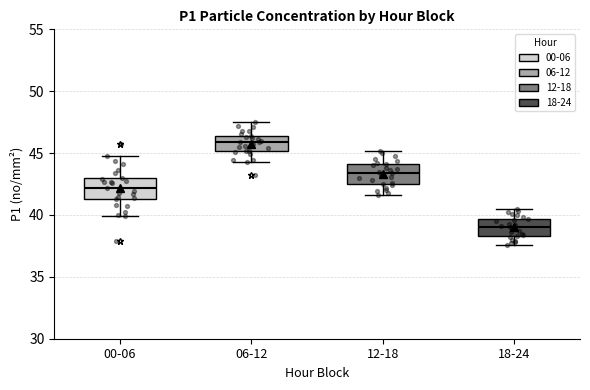

Where is the lower edge of the box for 00-06 on the y-axis? The values are not printed on the chart, so give them approximately, as read against the axis.

41.5